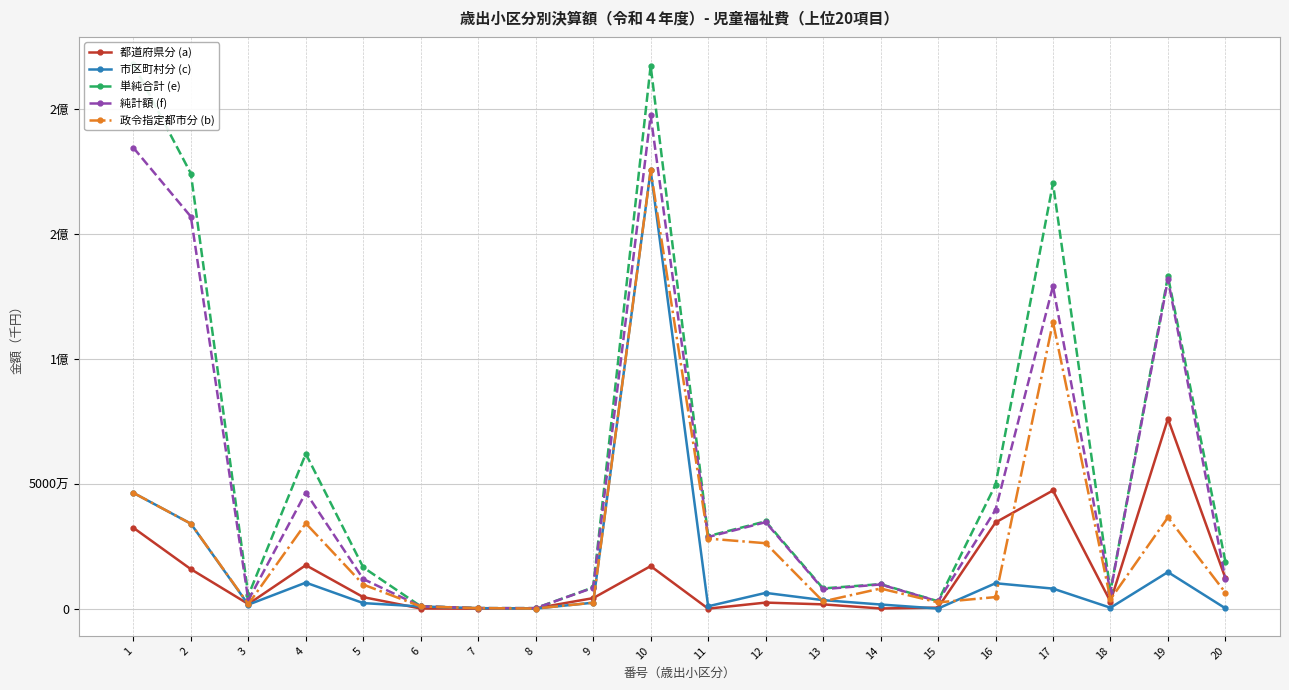

Is the value of 市区町村分 (c) at 12 greater than the value of 純計額 (f) at 11?

No